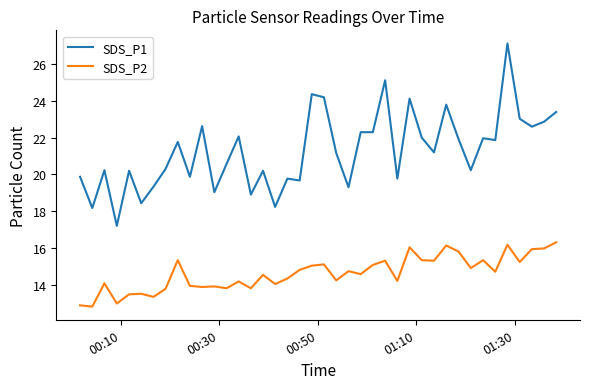

What is the smallest value displayed?

12.8